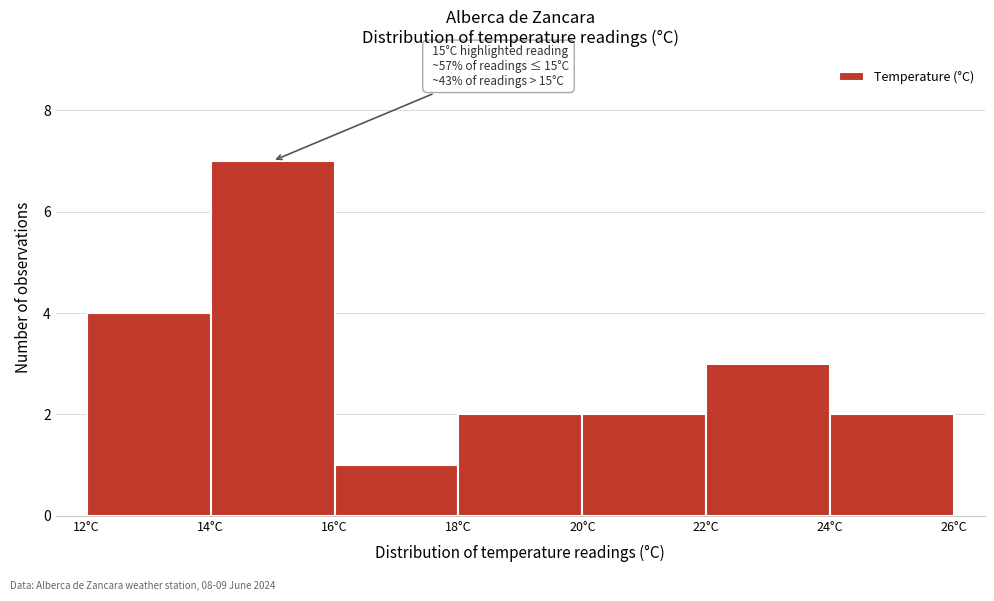

Which range on the x-axis has the tallest bar?

14 to 16